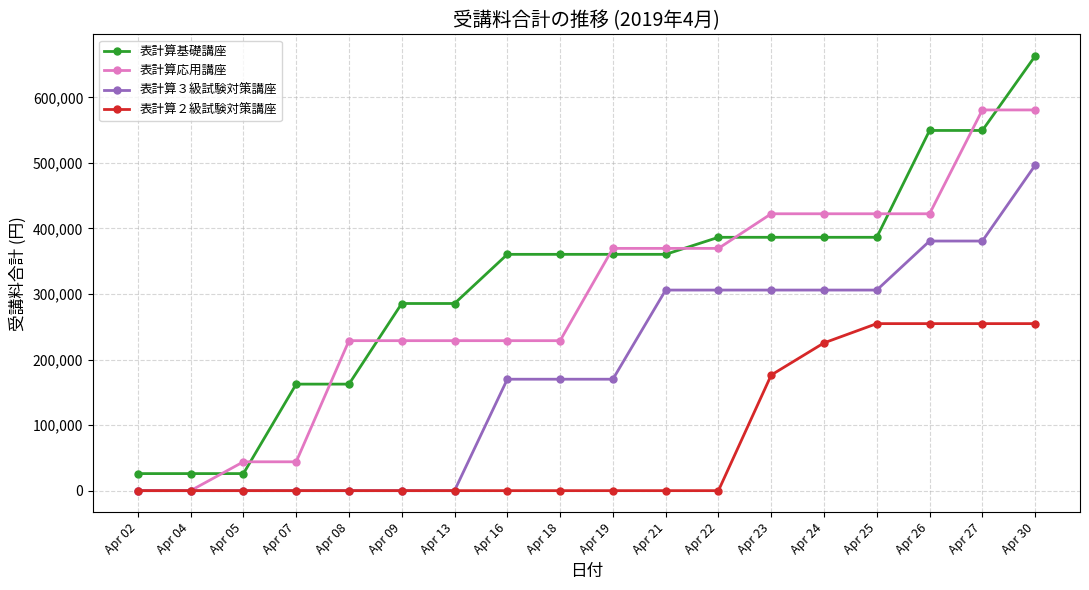

Between Apr 07 and Apr 09, which series saw the biggest shift?

表計算応用講座